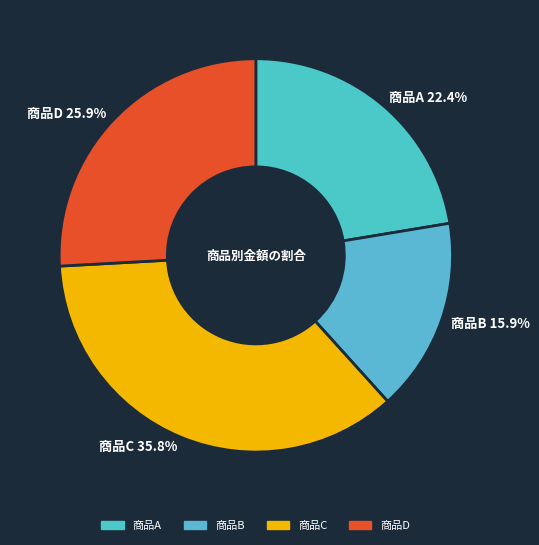

What percentage is the 商品B slice, to the nearest percent?

16%